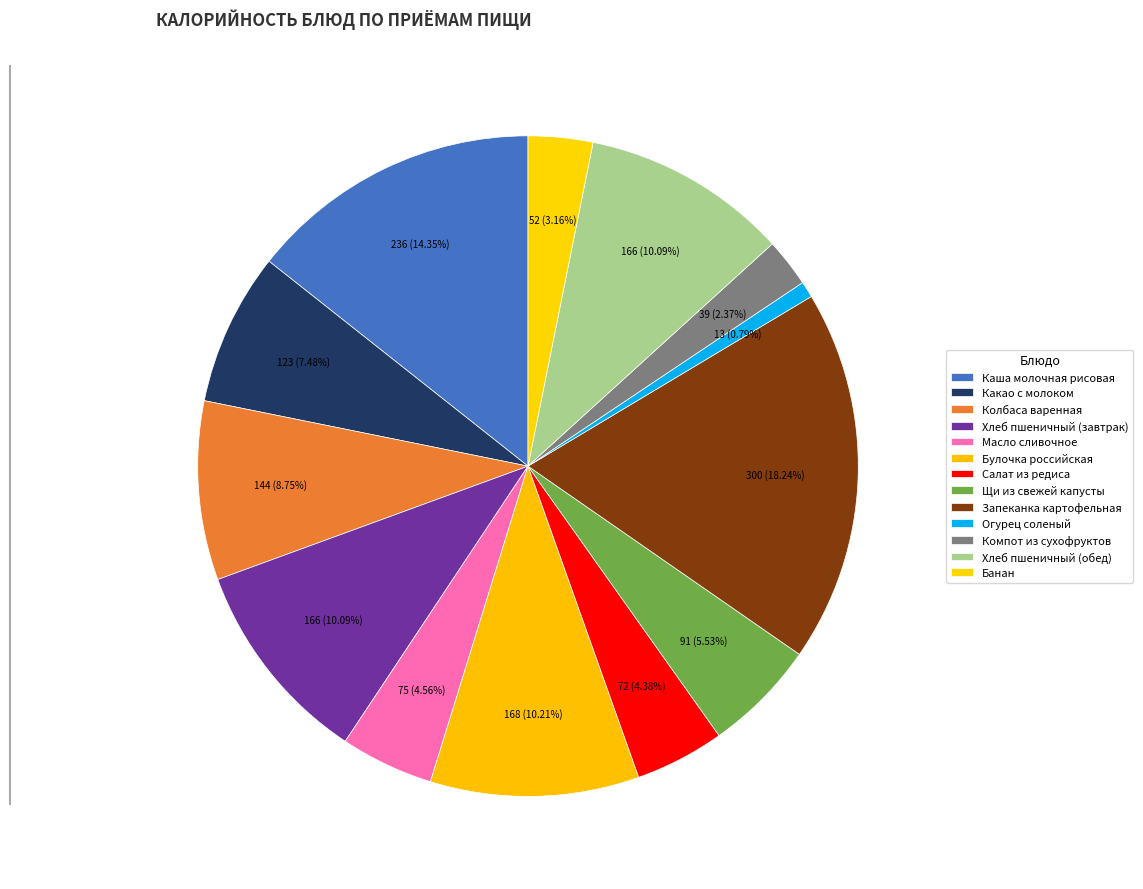

The Каша молочная рисовая slice represents 14% of the pie. True or false?

True